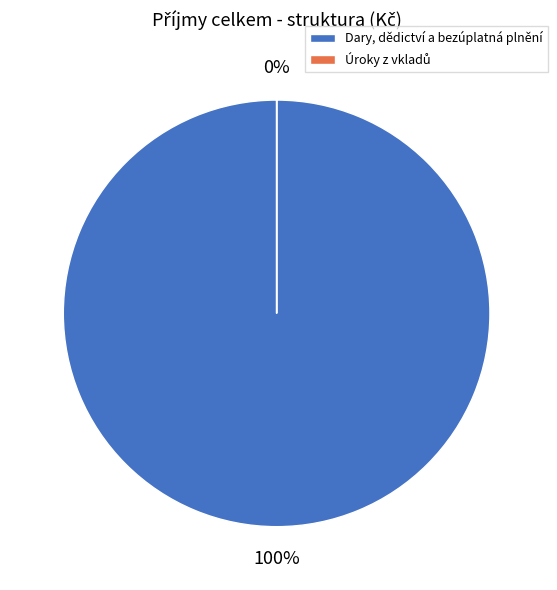

To the nearest percent, what portion does Dary, dědictví a bezúplatná plnění represent?

100%